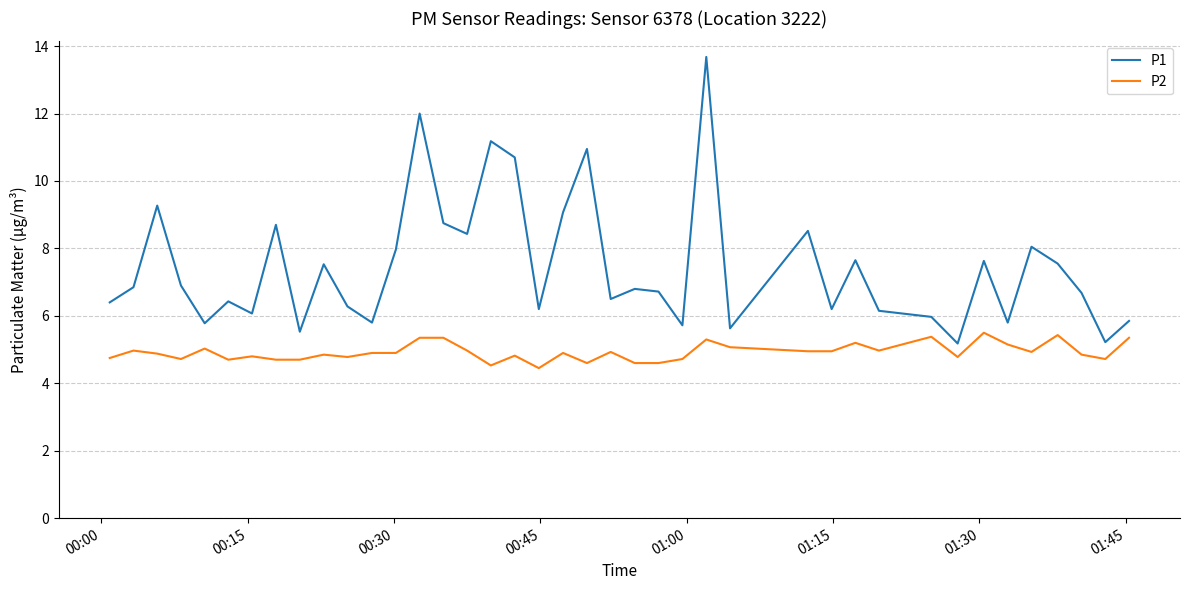

True or false: P2 and P1 cross at least once.

False